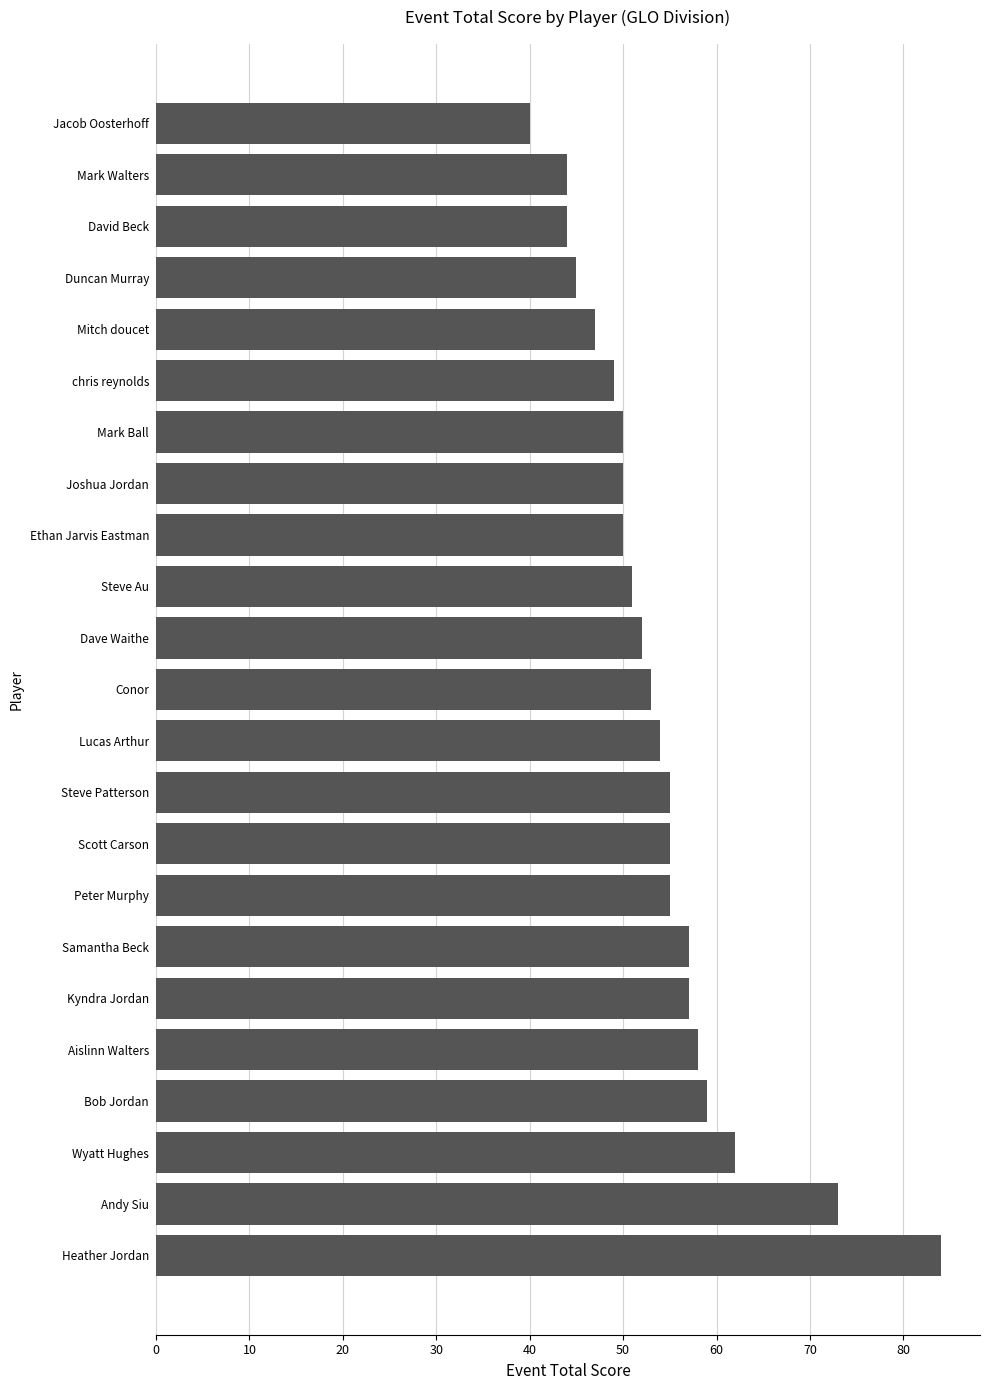

What is the ratio of the value at Duncan Murray to the value at David Beck?

1.0